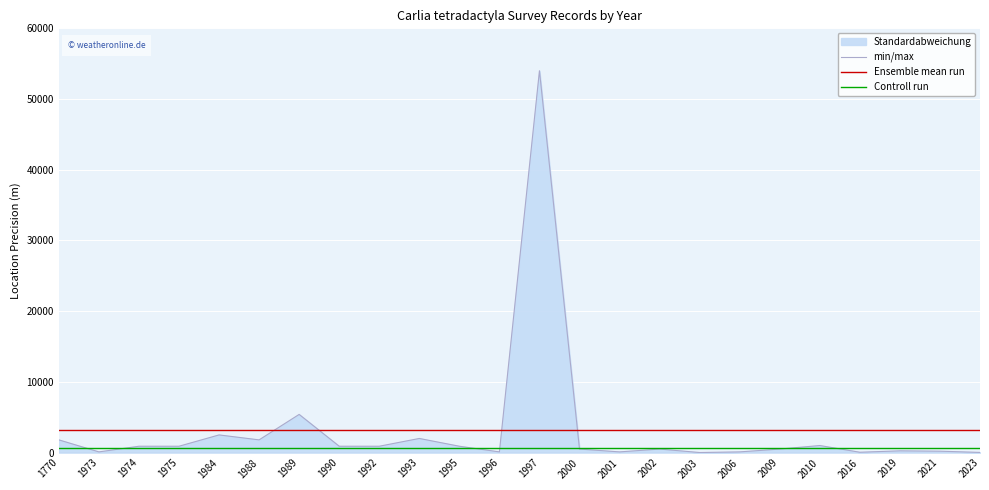

How many lines are shown in the chart?

3